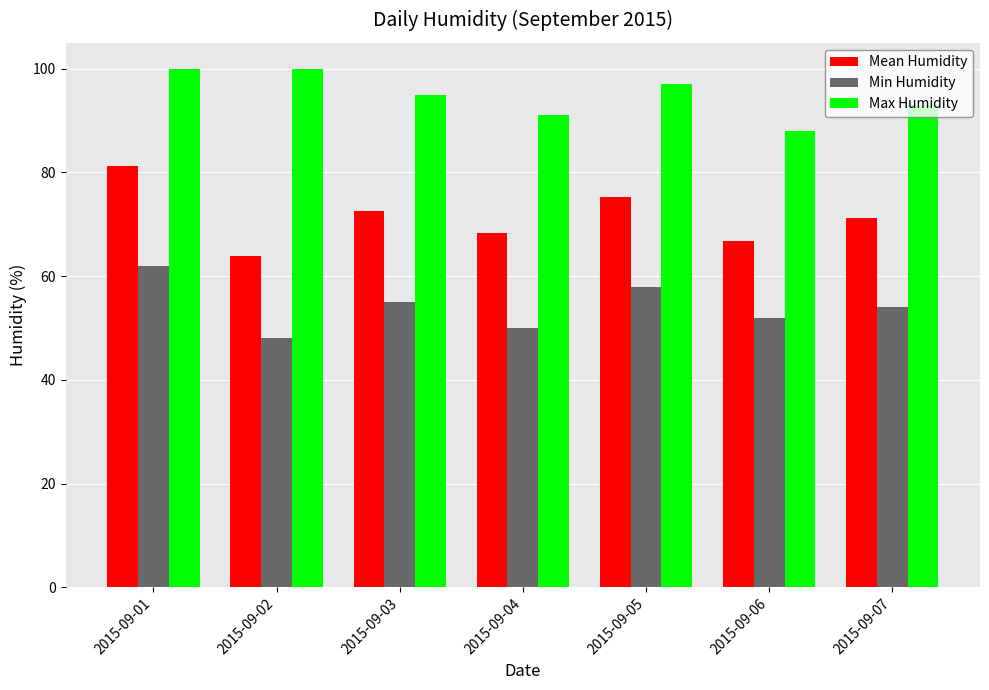

What is the value of the Mean Humidity bar at the 4th from the left?

68.4